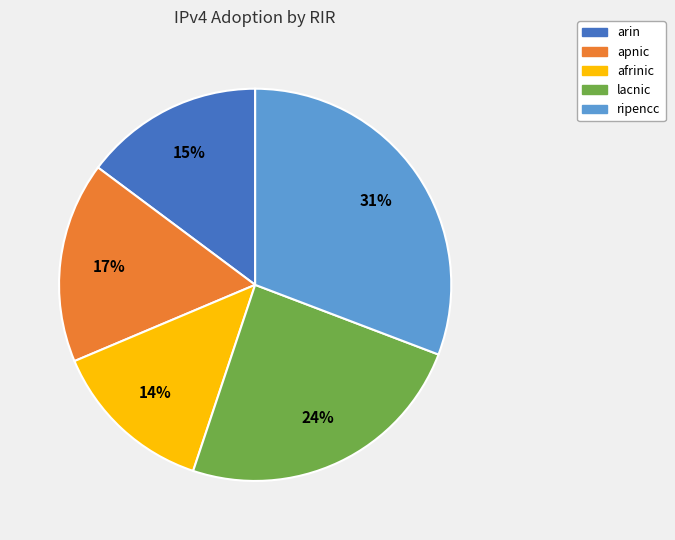

True or false: apnic accounts for 5% of the total.

False